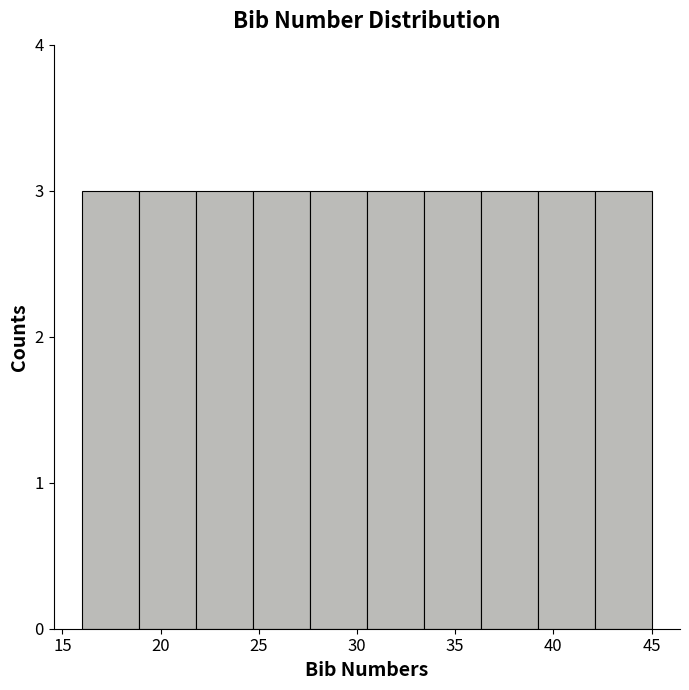

How tall is the bar that spans 24.7 to 27.6 on the x-axis? Neither the bar edges nor the heights are printed on the chart, so give them approximately, as read against the axes.

3